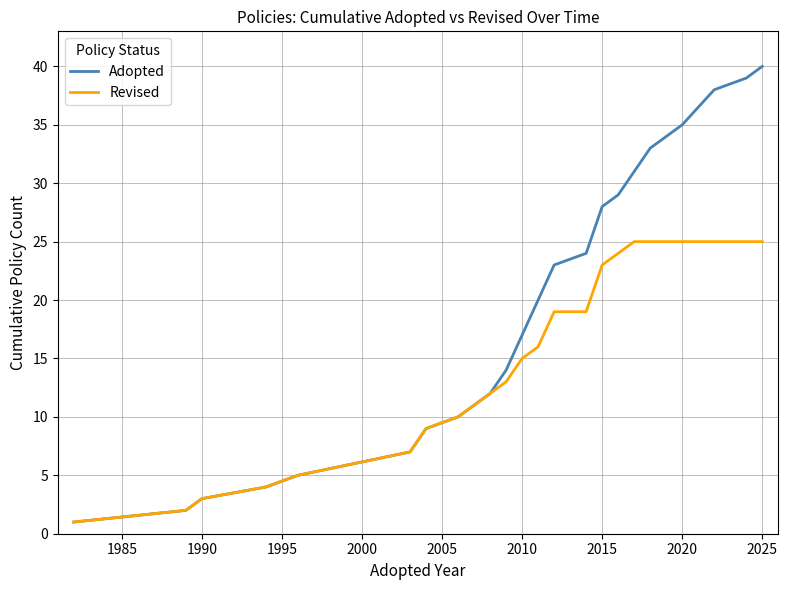

True or false: Adopted has more than 1 interior local peaks.

False